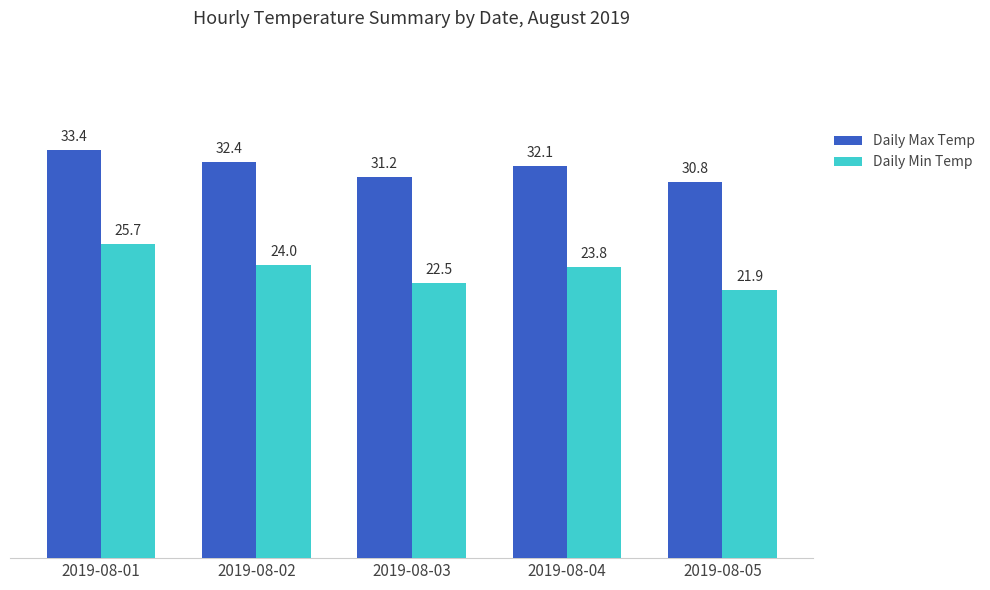

What is the difference between the Daily Max Temp values at 2019-08-04 and 2019-08-02?

0.3